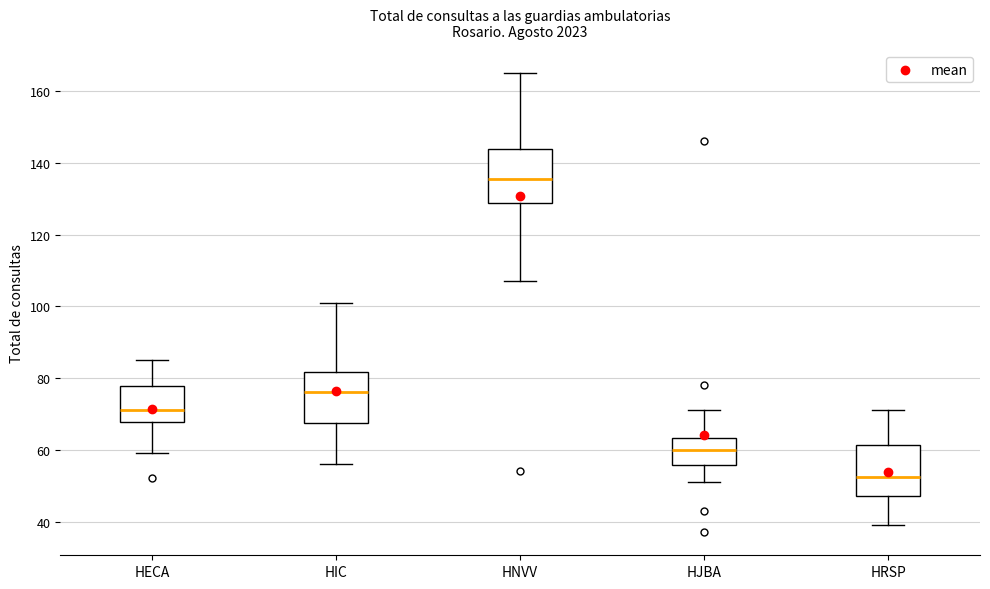

Reading left to right, read every box against the y-axis: the position of its median line, the range the box covers, and the ends of its whiskers. The values are not printed on the chart, so give them approximately, as read against the axis.

HECA: median 72, box 68 to 78, whiskers 60 to 86
HIC: median 76, box 68 to 82, whiskers 56 to 102
HNVV: median 136, box 128 to 144, whiskers 108 to 166
HJBA: median 60, box 56 to 64, whiskers 52 to 72
HRSP: median 52, box 48 to 62, whiskers 40 to 72